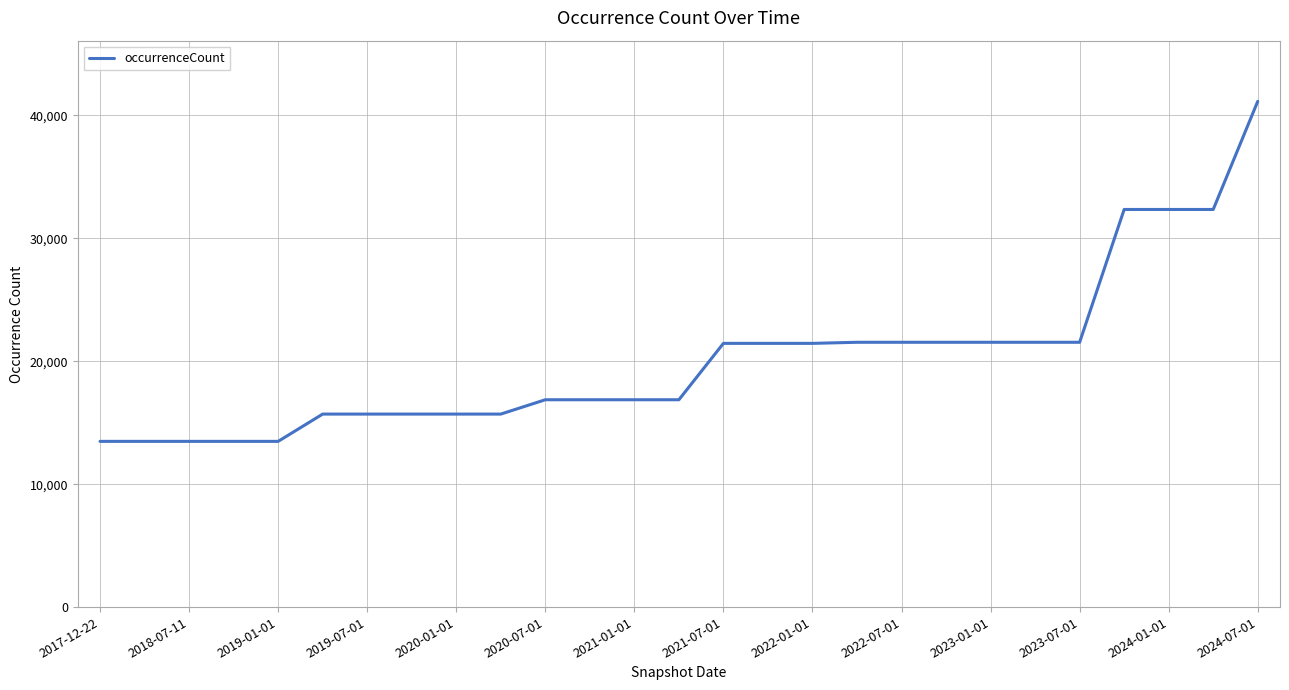

What is the difference between the maximum and minimum values?

27660